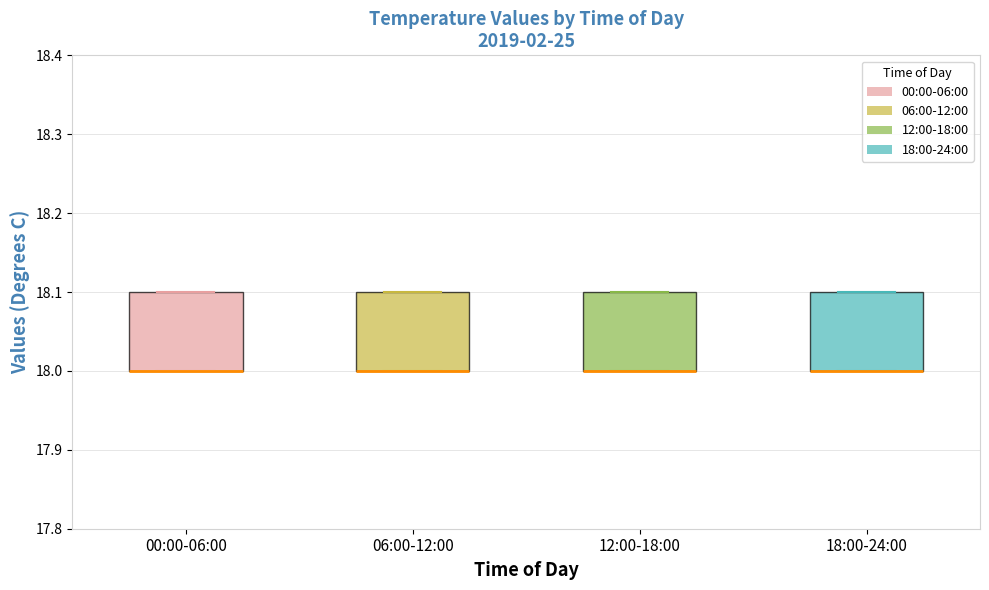

Where is the lower edge of the box for 00:00-06:00 on the y-axis? The values are not printed on the chart, so give them approximately, as read against the axis.

18.0